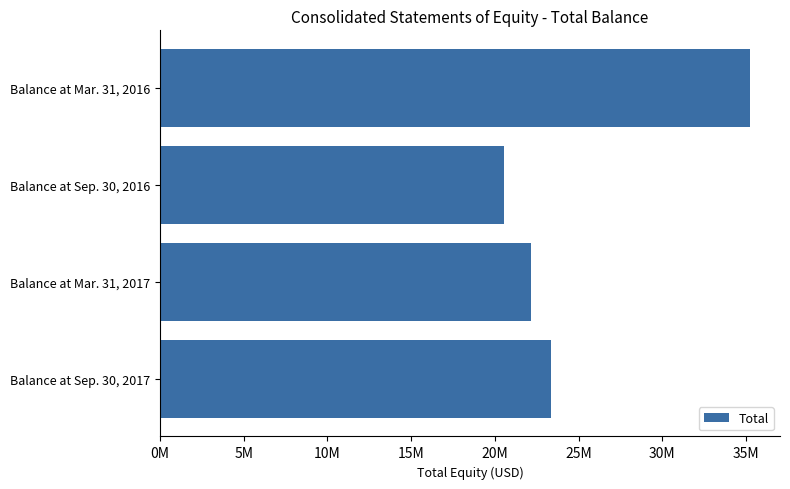

Rank the categories by value from highest to lowest.

Balance at Mar. 31, 2016, Balance at Sep. 30, 2017, Balance at Mar. 31, 2017, Balance at Sep. 30, 2016